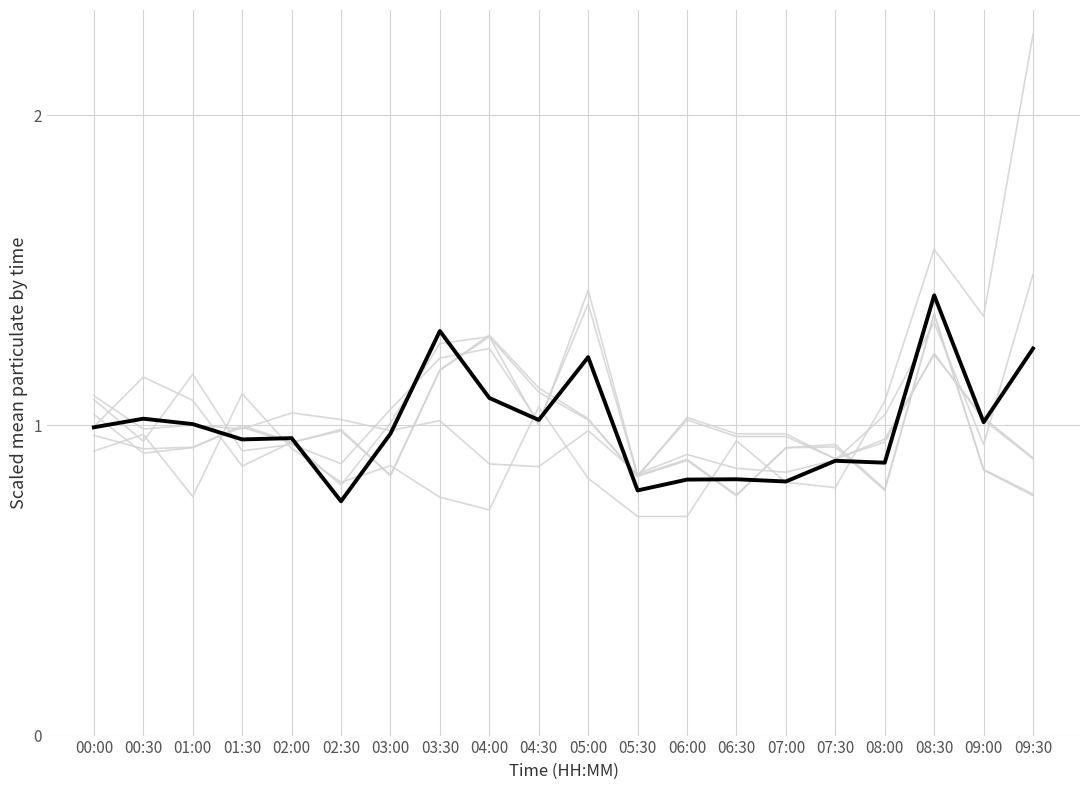

Does the chart have visible grid lines?

Yes